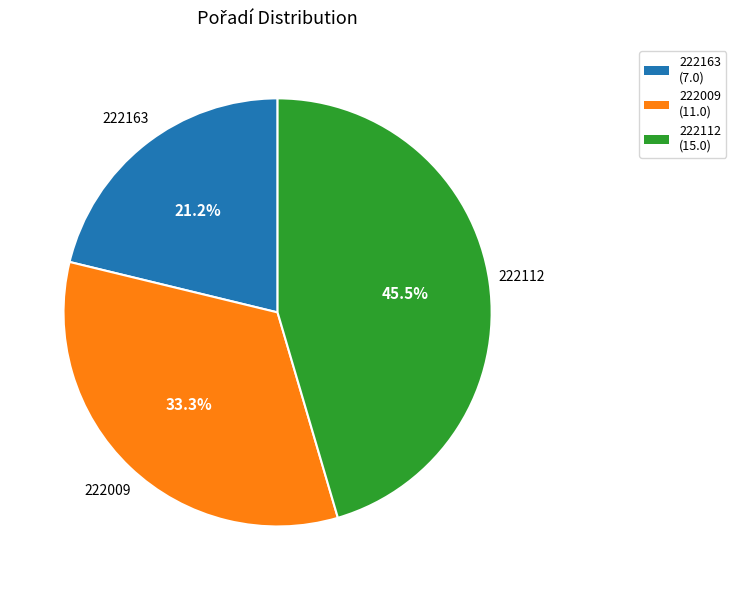

To the nearest percent, what portion does 222163 represent?

21%